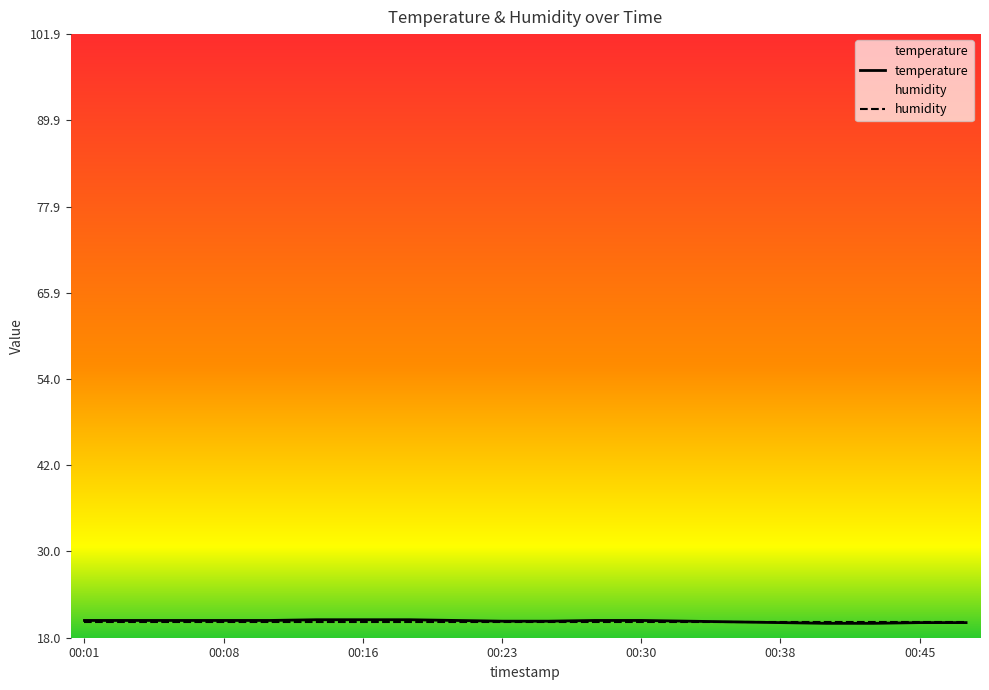

Which series has the largest range (max minus min)?

temperature